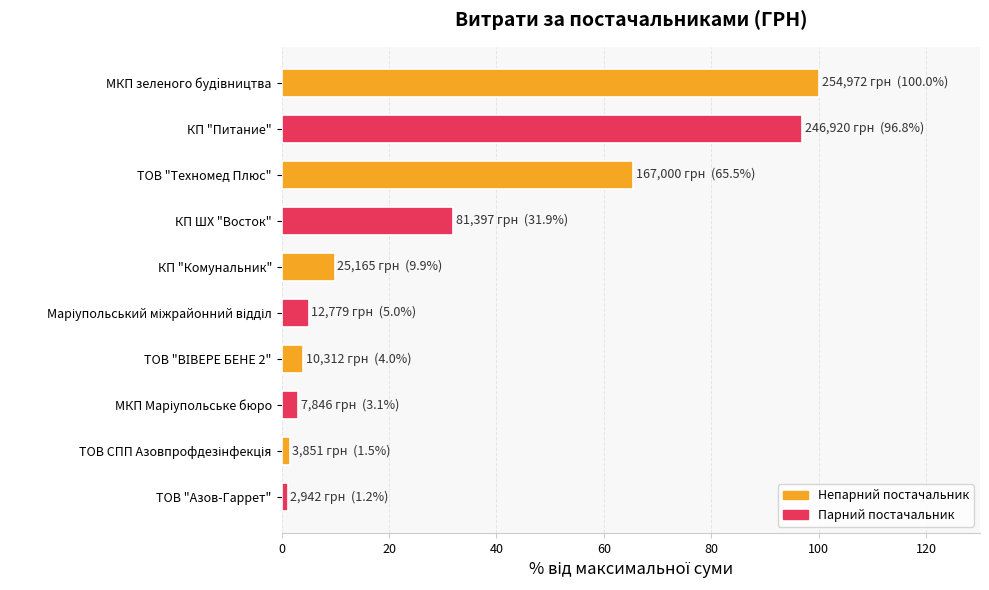

Between МКП зеленого будiвництва and КП "Комунальник", which is larger?

МКП зеленого будiвництва